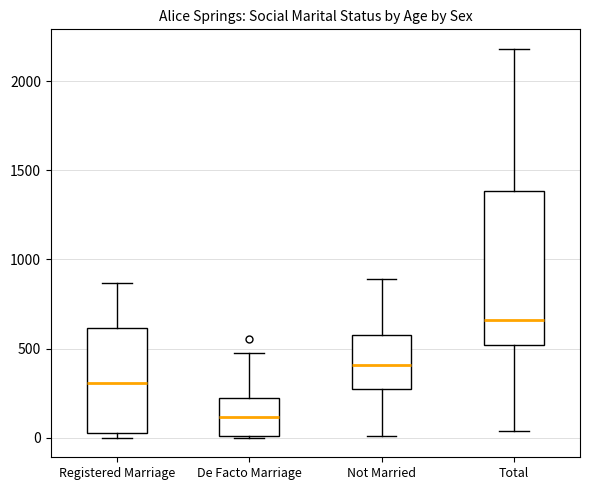

Reading left to right, transcribe this box plot: for each box, give where its median line is, the range the box spans, and where its two whiskers end, as read against the y-axis. The values are not printed on the chart, so give them approximately, as read against the axis.

Registered Marriage: median 300, box 50 to 600, whiskers 0 to 850
De Facto Marriage: median 100, box 0 to 200, whiskers 0 to 500
Not Married: median 400, box 250 to 600, whiskers 0 to 900
Total: median 650, box 500 to 1400, whiskers 50 to 2200